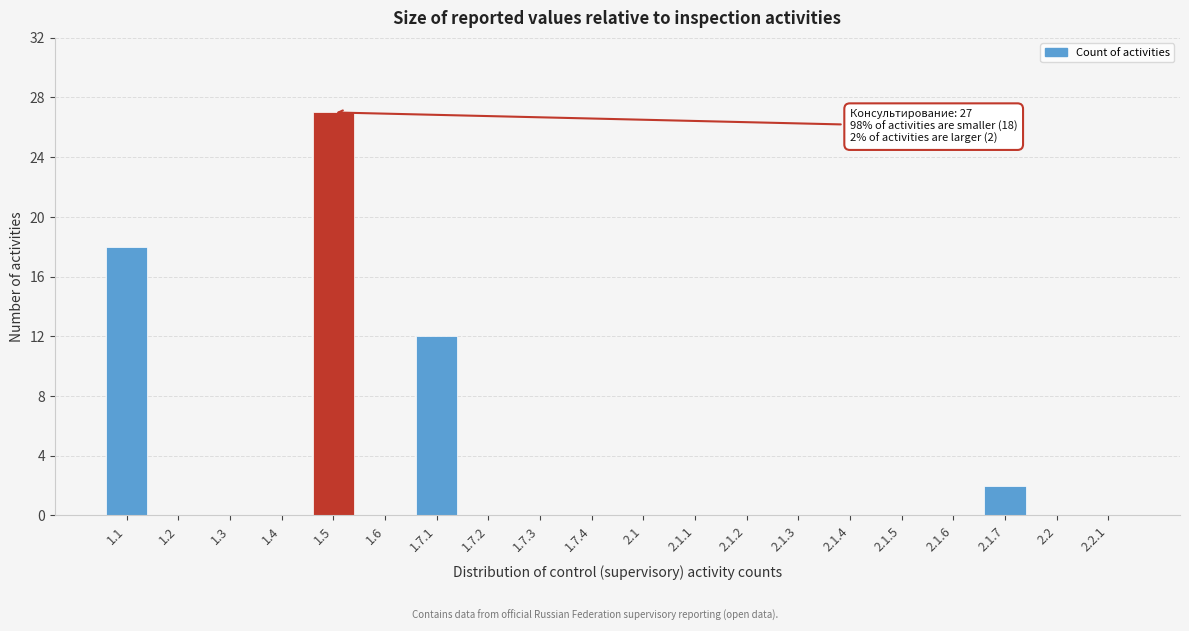

Reading left to right, extract all data points from this chart.

1.1=18	1.2=0	1.3=0	1.4=0	1.5=27	1.6=0	1.7.1=12	1.7.2=0	1.7.3=0	1.7.4=0	2.1=0	2.1.1=0	2.1.2=0	2.1.3=0	2.1.4=0	2.1.5=0	2.1.6=0	2.1.7=2	2.2=0	2.2.1=0